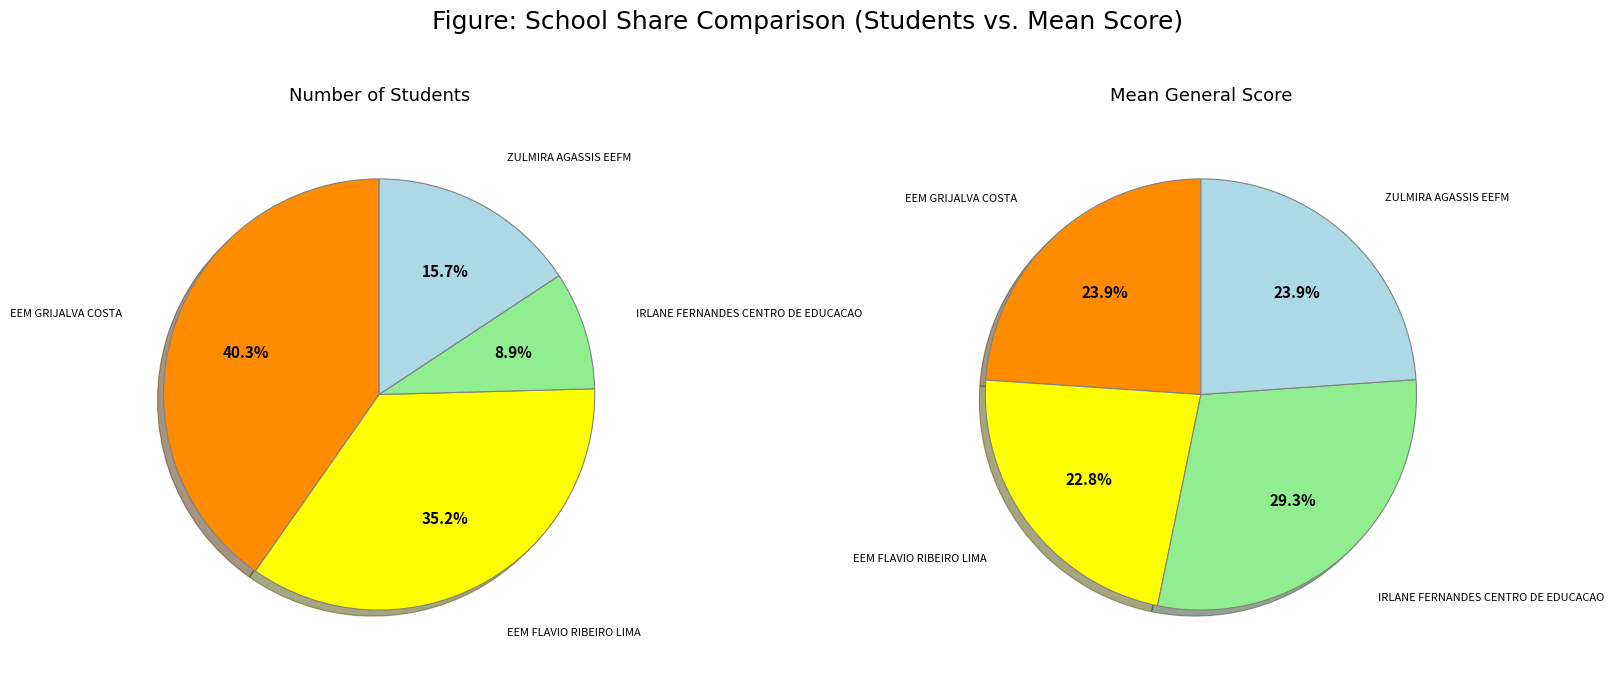

Between EEM FLAVIO RIBEIRO LIMA and IRLANE FERNANDES CENTRO DE EDUCACAO, which series saw the biggest shift?

media_geral